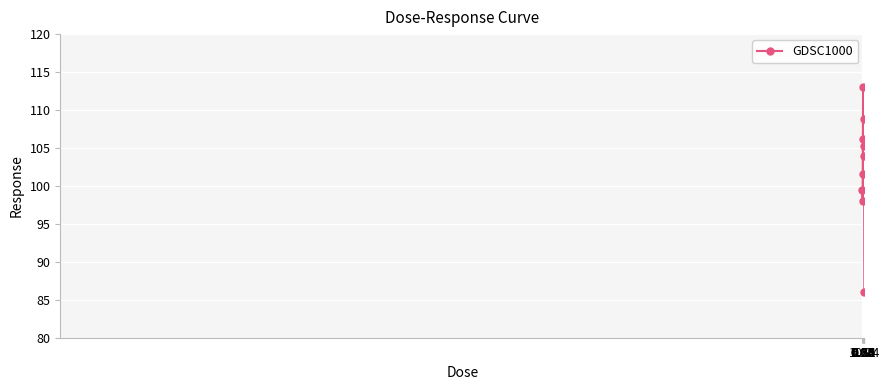

Reading left to right, extract all data points from this chart.

99.4	98.1	106.1	113.0	101.5	103.9	108.8	105.3	86.1